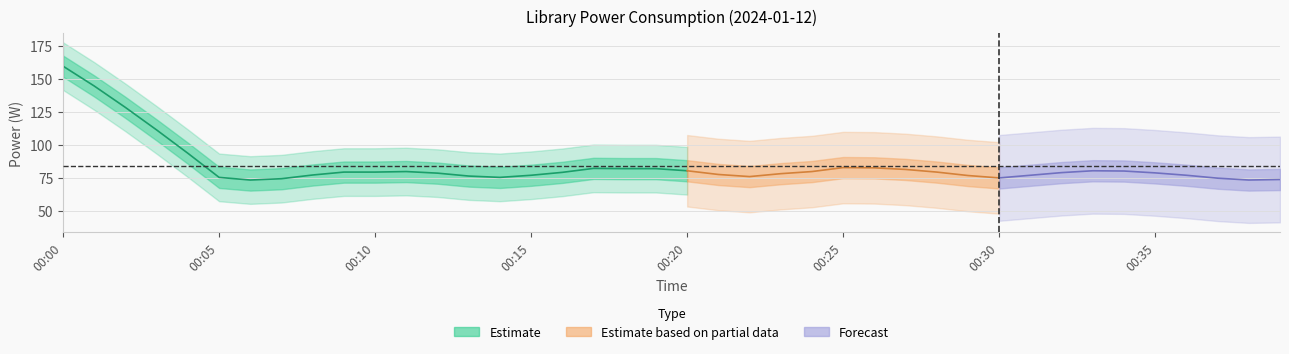

True or false: the data shows 75 at 00:08.

True